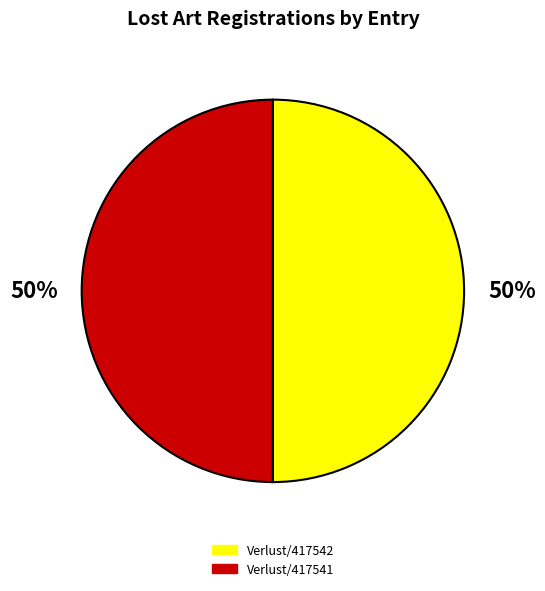

Approximately how many times larger is the value at Verlust/417541 compared to Verlust/417542?

1.0